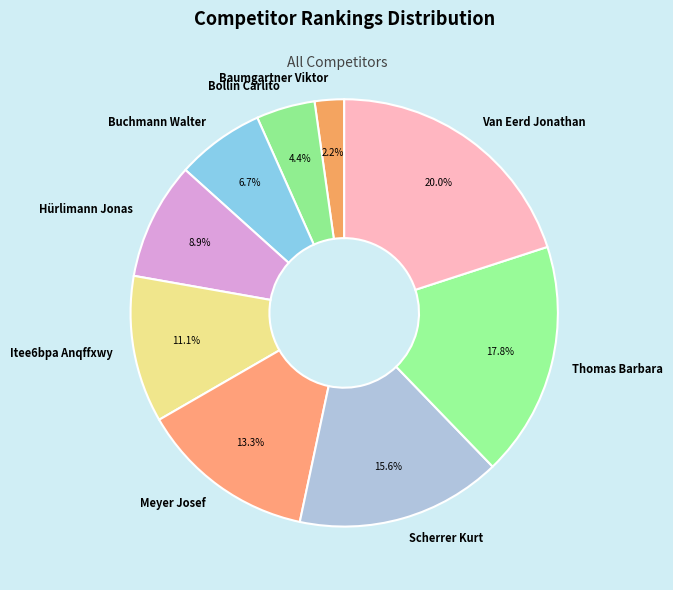

What is the ratio of the value at Itee6bpa Anqffxwy to the value at Bollin Carlito?

2.5